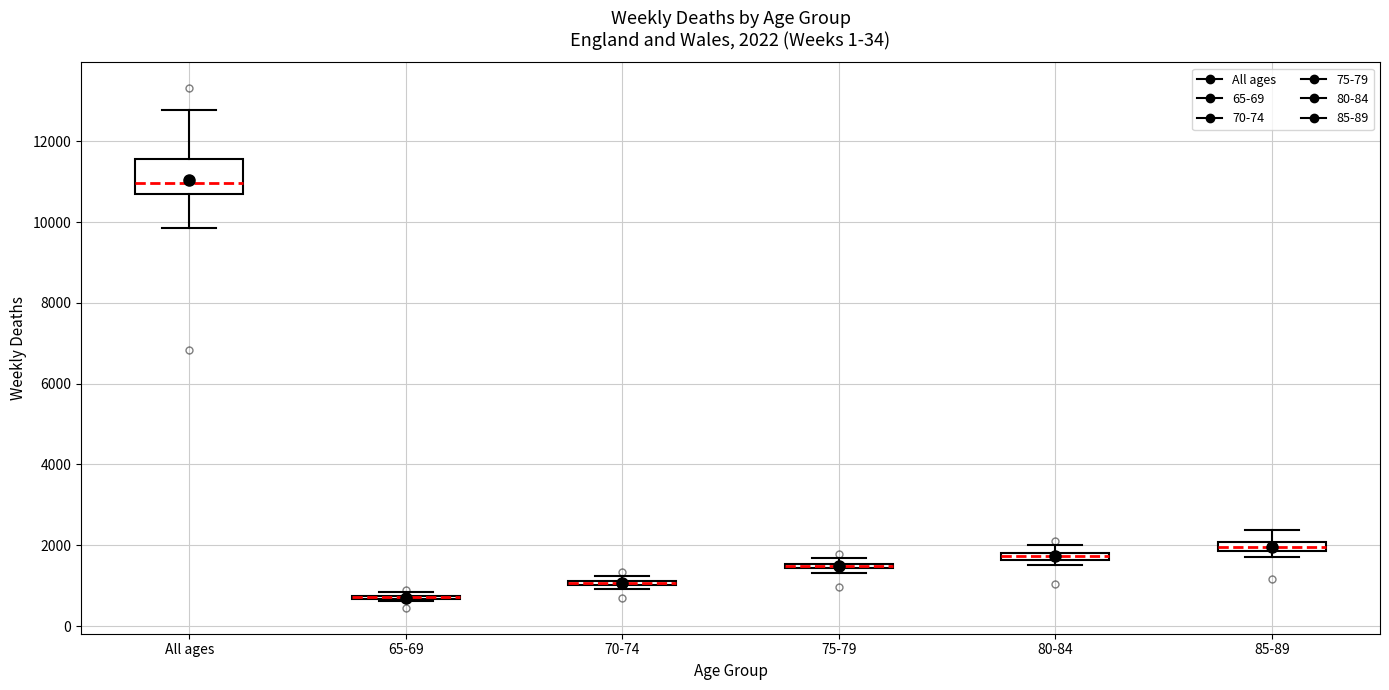

Which box is the tallest, from its lower edge to its upper edge?

All ages